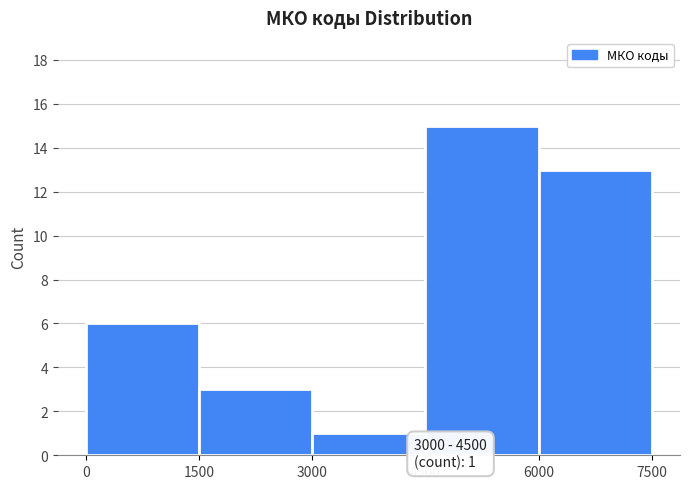

Over which range of the x-axis is the bar tallest?

4500 to 6000